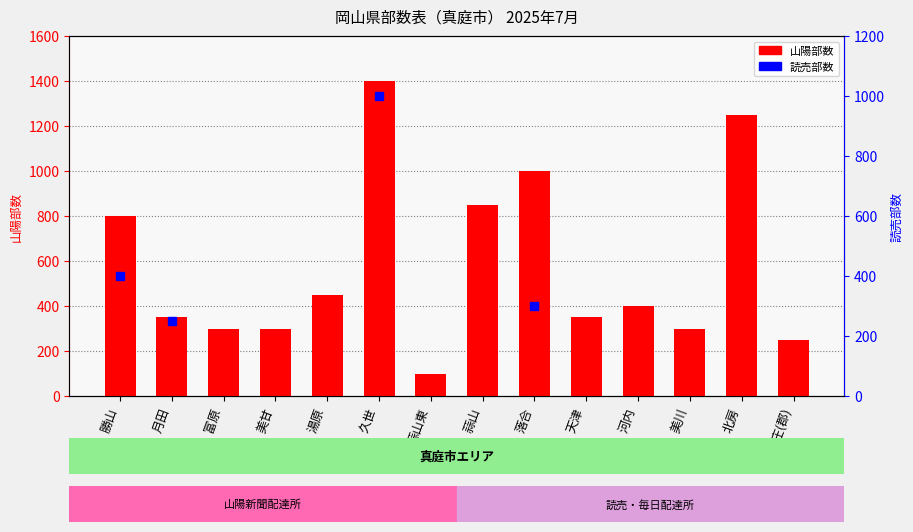

How many data points does each series have?

14